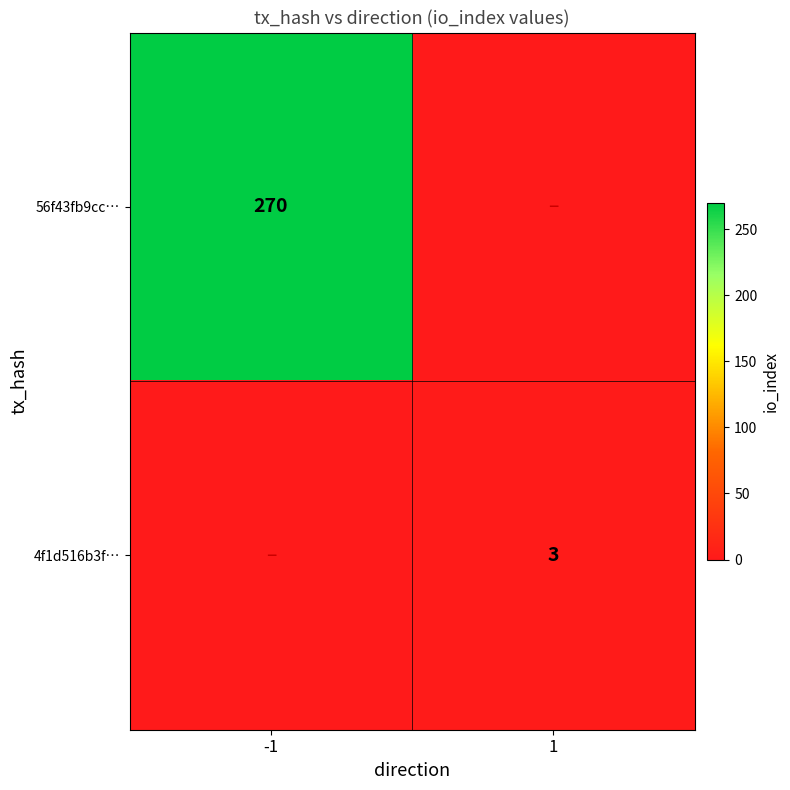

Is the value of 56f43fb9cc… at -1 greater than the value of 4f1d516b3f… at 1?

Yes